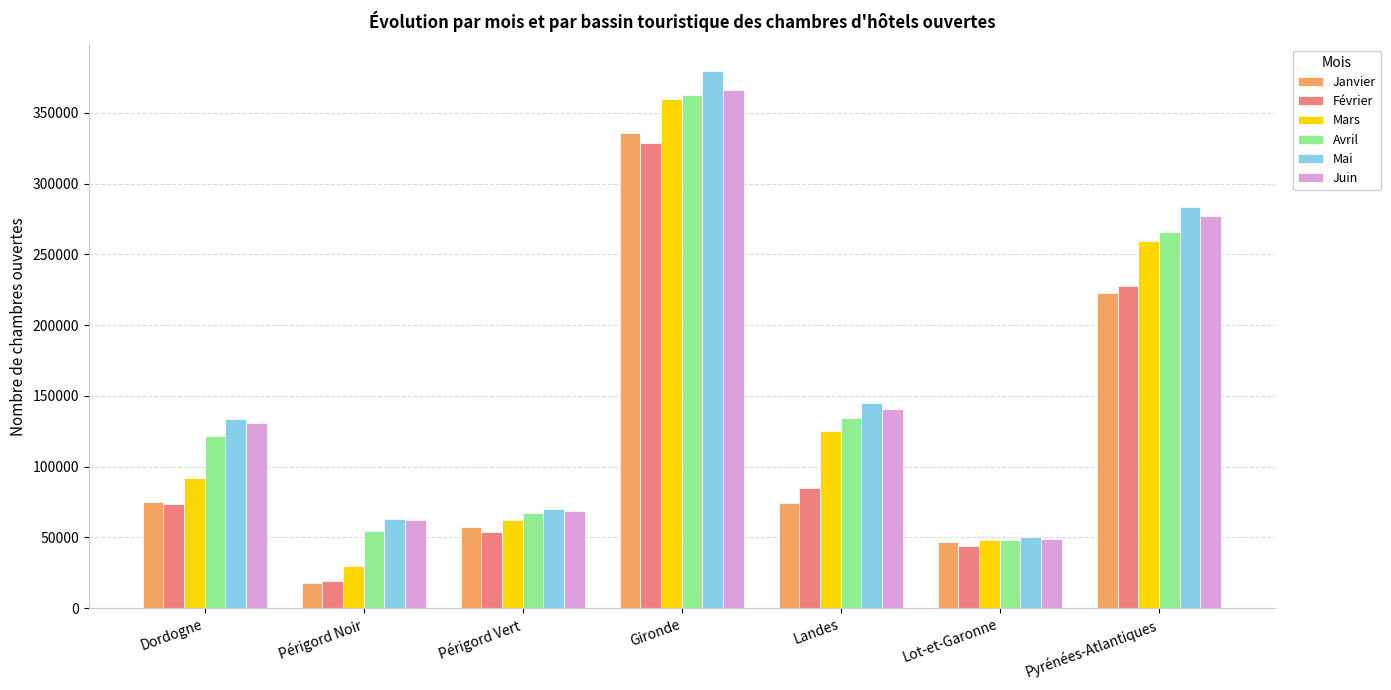

What is the difference between the highest and lowest values at Périgord Noir?

45115